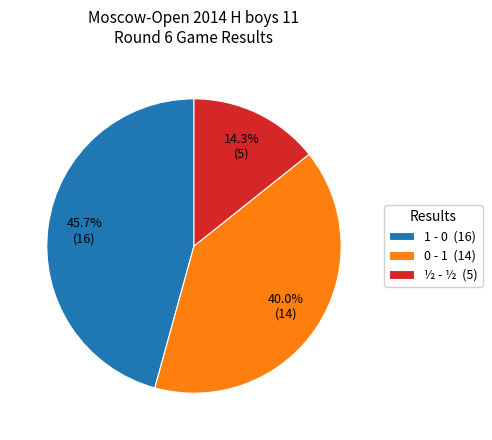

To the nearest percent, what is the difference between the largest and smallest slice percentages?

31%